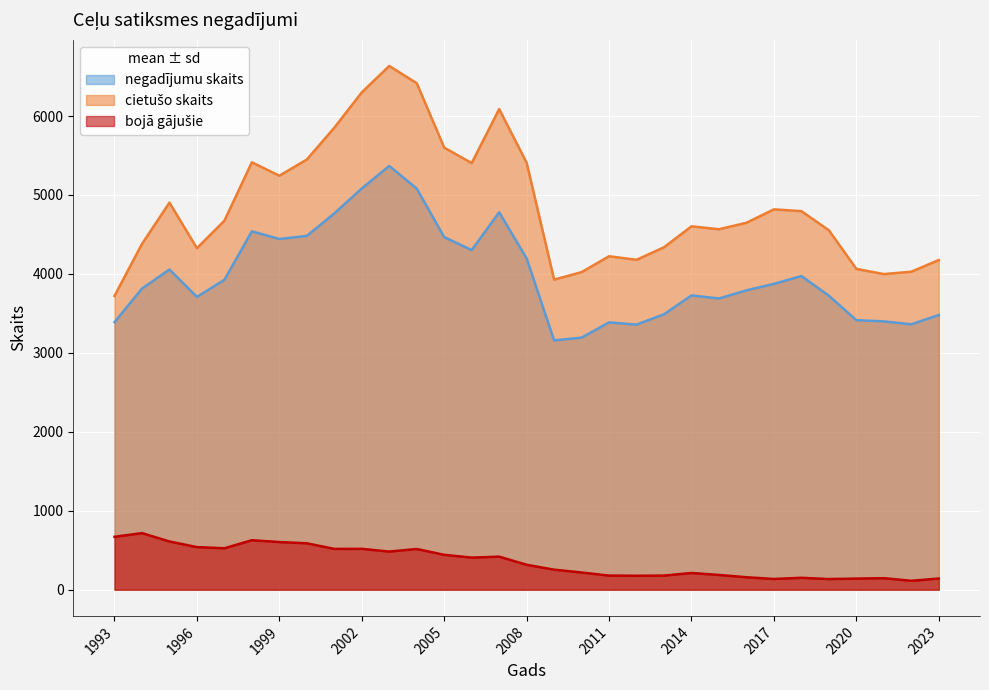

Where does the bojā gājušie series first go above 316?

1993